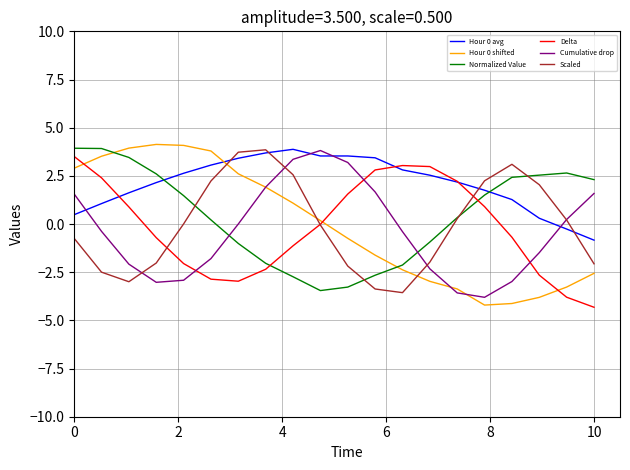

What is the highest value of the Hour 0 shifted series?

4.1